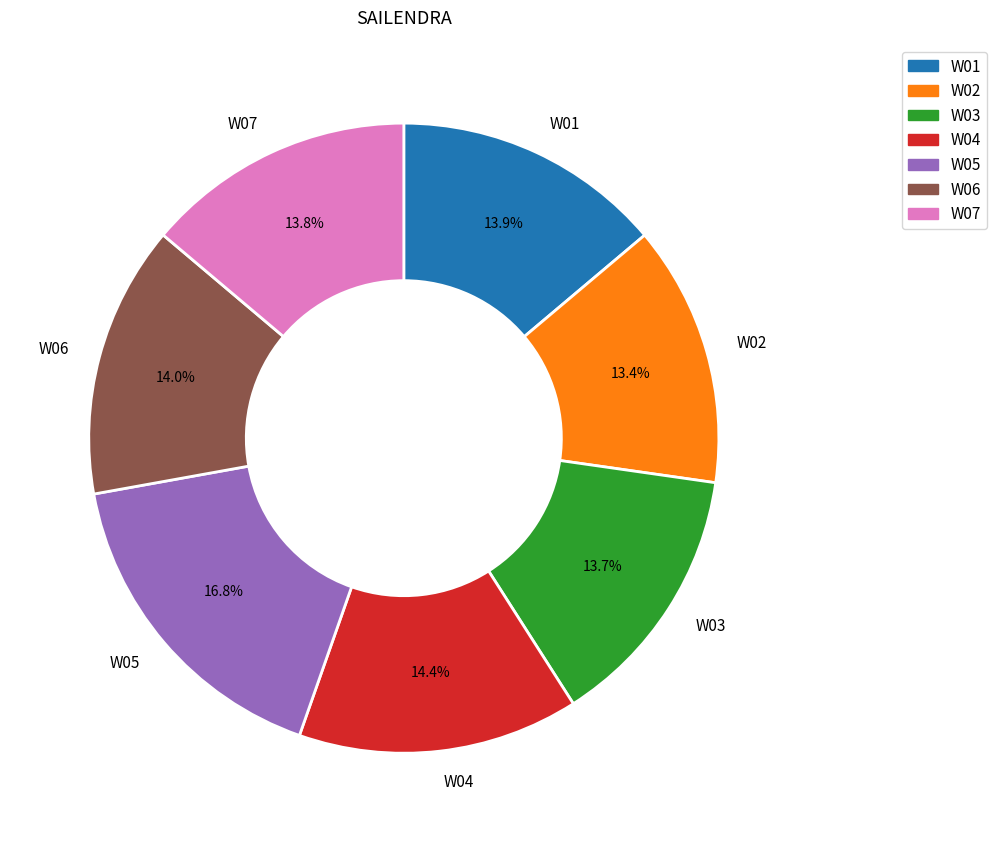

How many segments does this pie chart have?

7